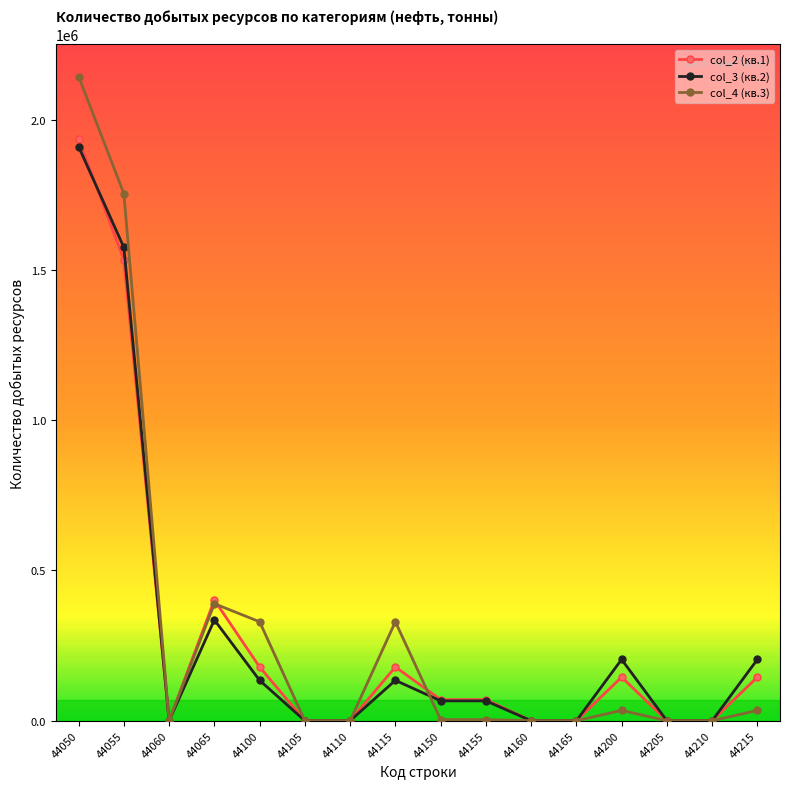

The value of col_3 (кв.2) at 44060 is 0. True or false?

True